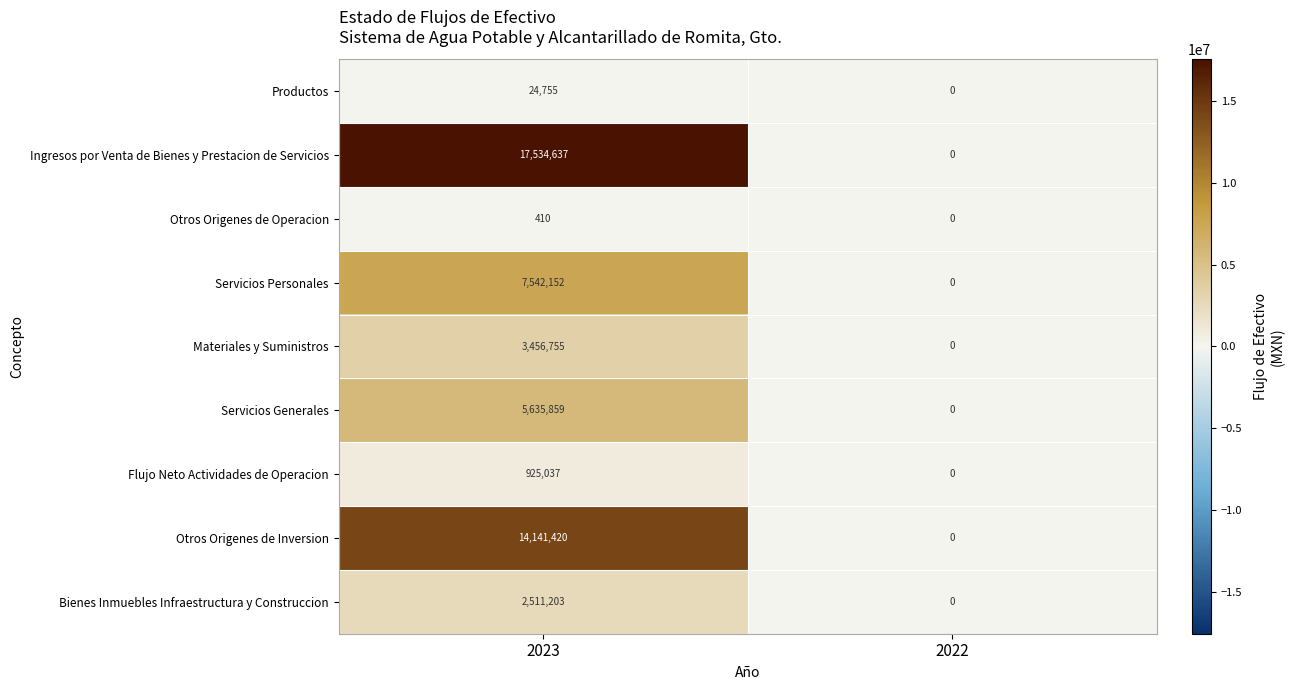

What is the average value of the Otros Origenes de Operacion series?

205